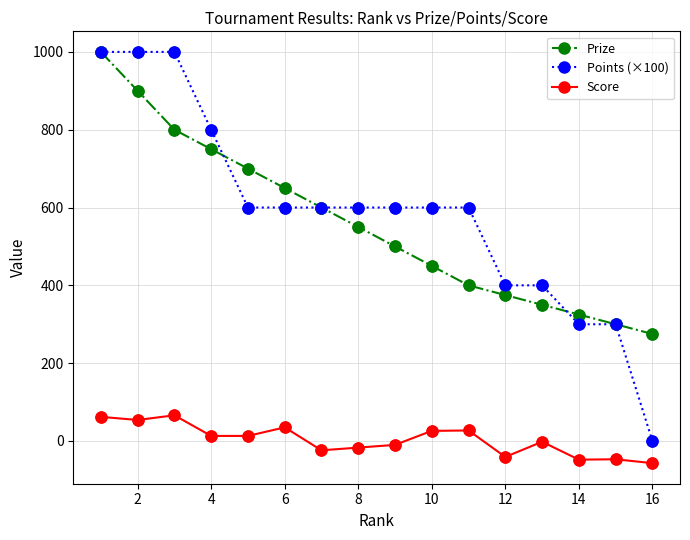

What are all the series names shown in the legend?

Prize, Points (×100), Score